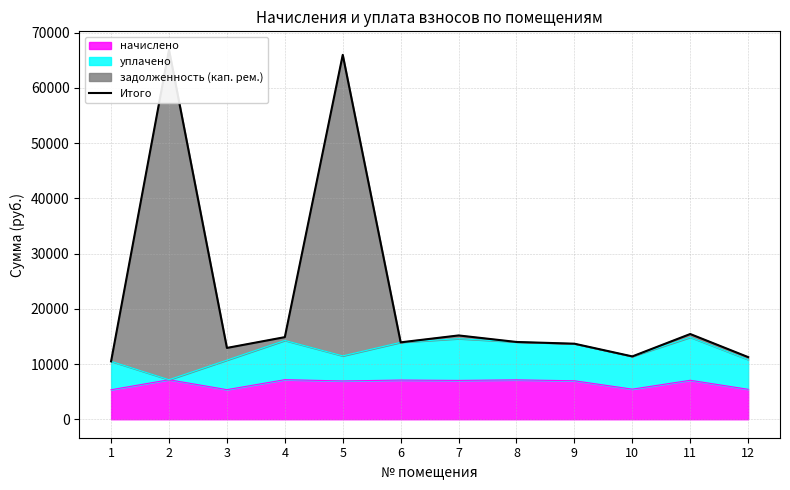

Reading left to right, transcribe all the data shown in this chart.

10488.4	66904.0	12915.6	14868.4	65990.6	13926.5	15177.7	13996.2	13682.0	11379.6	15433.5	11252.7